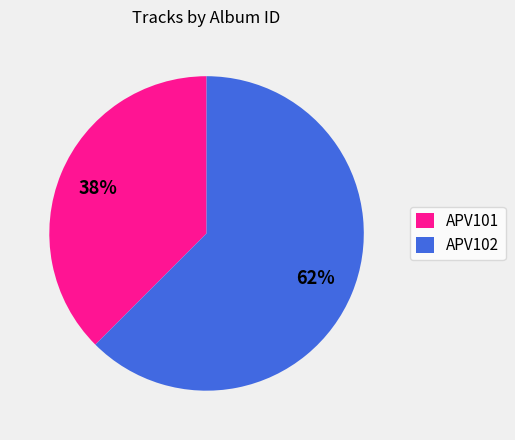

Count the number of slices in the pie.

2